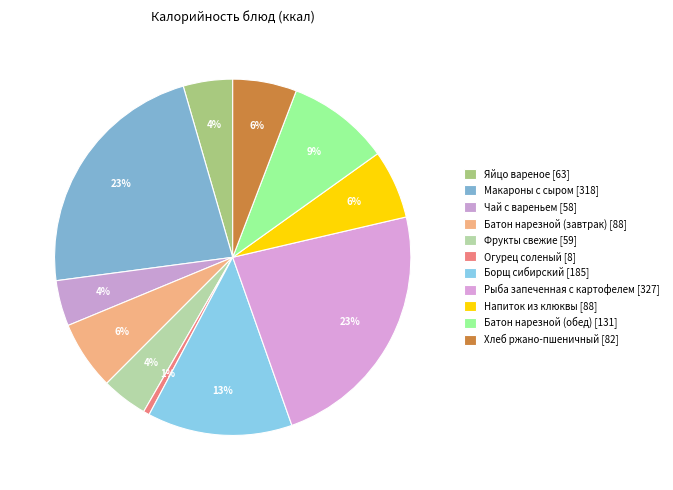

What is the smallest slice in the pie chart?

Огурец соленый